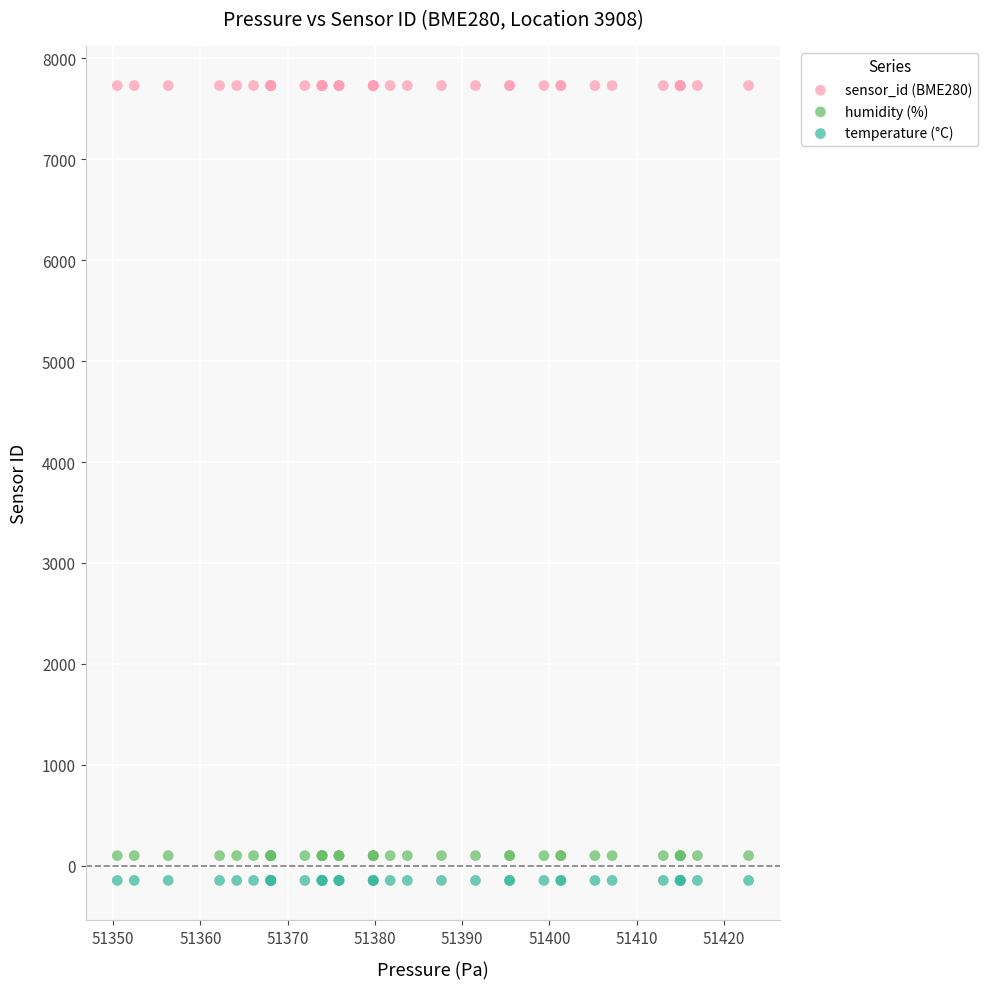

Which series reaches the maximum Y coordinate?

sensor_id (BME280)